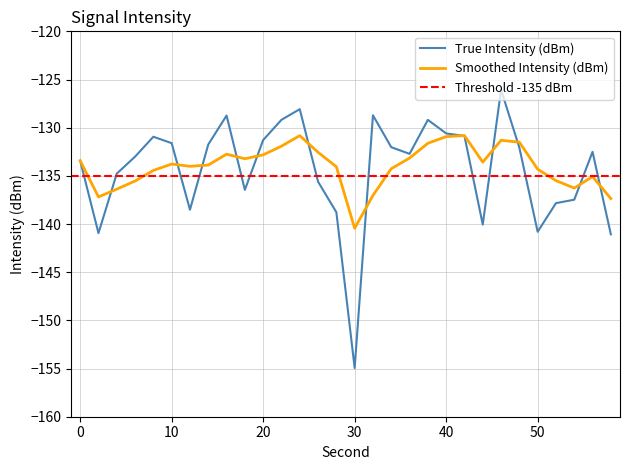

Reading left to right, extract all data points from this chart.

True Intensity (dBm): 0=-133.4	2=-140.9	4=-134.8	6=-133.0	8=-130.9	10=-131.6	12=-138.5	14=-131.7	16=-128.7	18=-136.5	20=-131.3	22=-129.2	24=-128.1	26=-135.6	28=-138.8	30=-154.9	32=-128.7	34=-132.0	36=-132.7	38=-129.2	40=-130.6	42=-130.9	44=-140.1	46=-126.1	48=-132.1	50=-140.8	52=-137.8	54=-137.5	56=-132.5	58=-141.1
Smoothed Intensity (dBm): 0=-133.4	2=-137.2	4=-136.4	6=-135.5	8=-134.4	10=-133.8	12=-134.0	14=-133.9	16=-132.7	18=-133.2	20=-132.8	22=-131.9	24=-130.8	26=-132.6	28=-134.1	30=-140.4	32=-137.0	34=-134.3	36=-133.2	38=-131.6	40=-130.9	42=-130.8	44=-133.6	46=-131.3	48=-131.5	50=-134.3	52=-135.5	54=-136.3	56=-135.1	58=-137.4